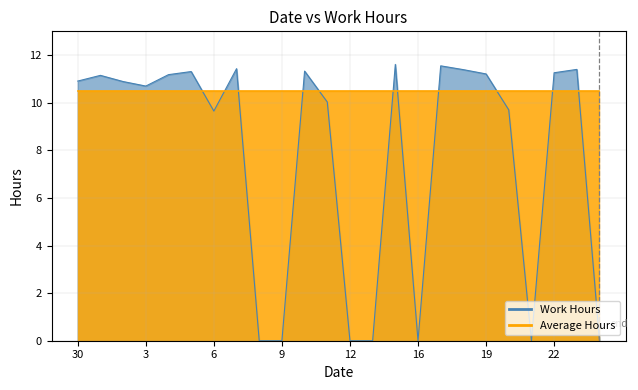

How many interior local peaks (higher than both neighbors) does the data have?

7